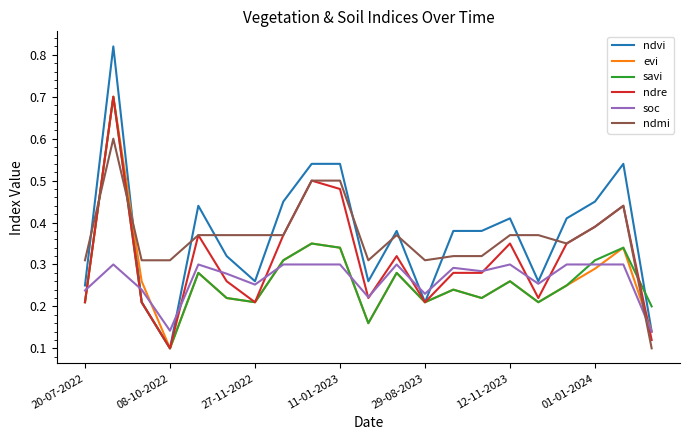

What is the maximum value for ndre?

0.7